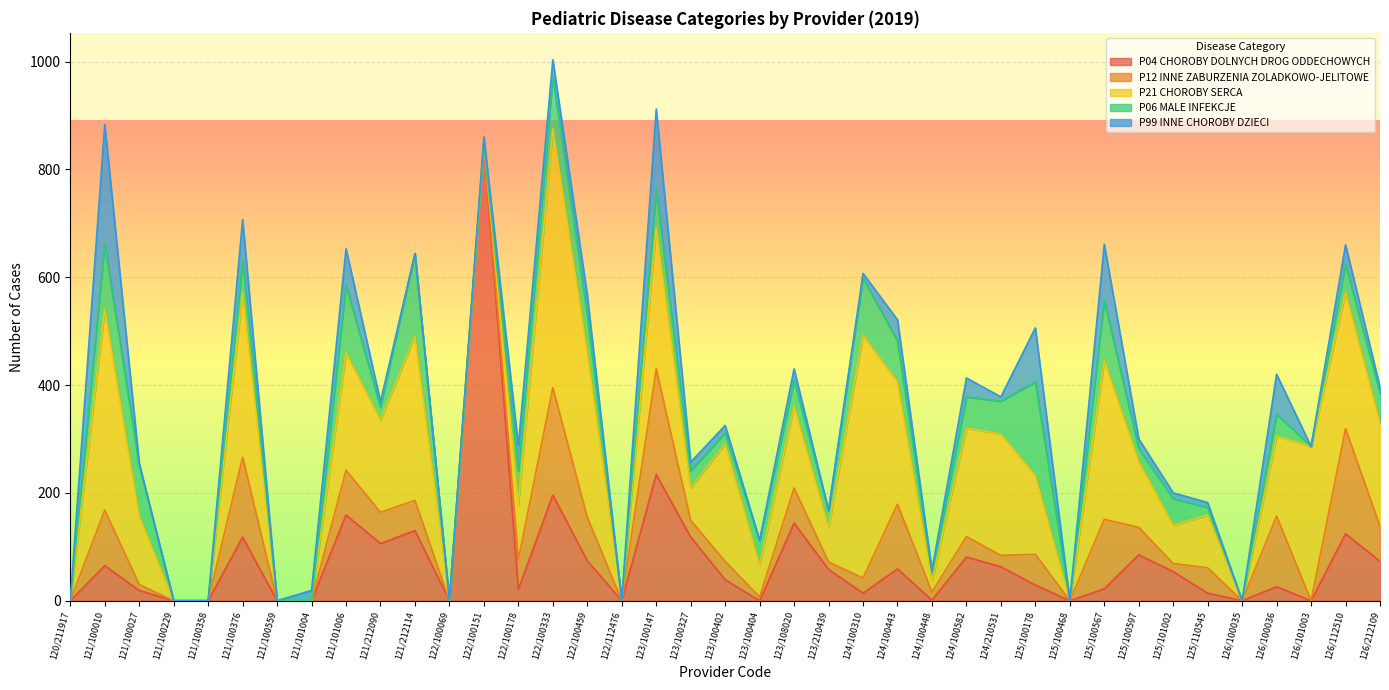

What is the difference between the maximum and minimum values in the P99 INNE CHOROBY DZIECI series?

221